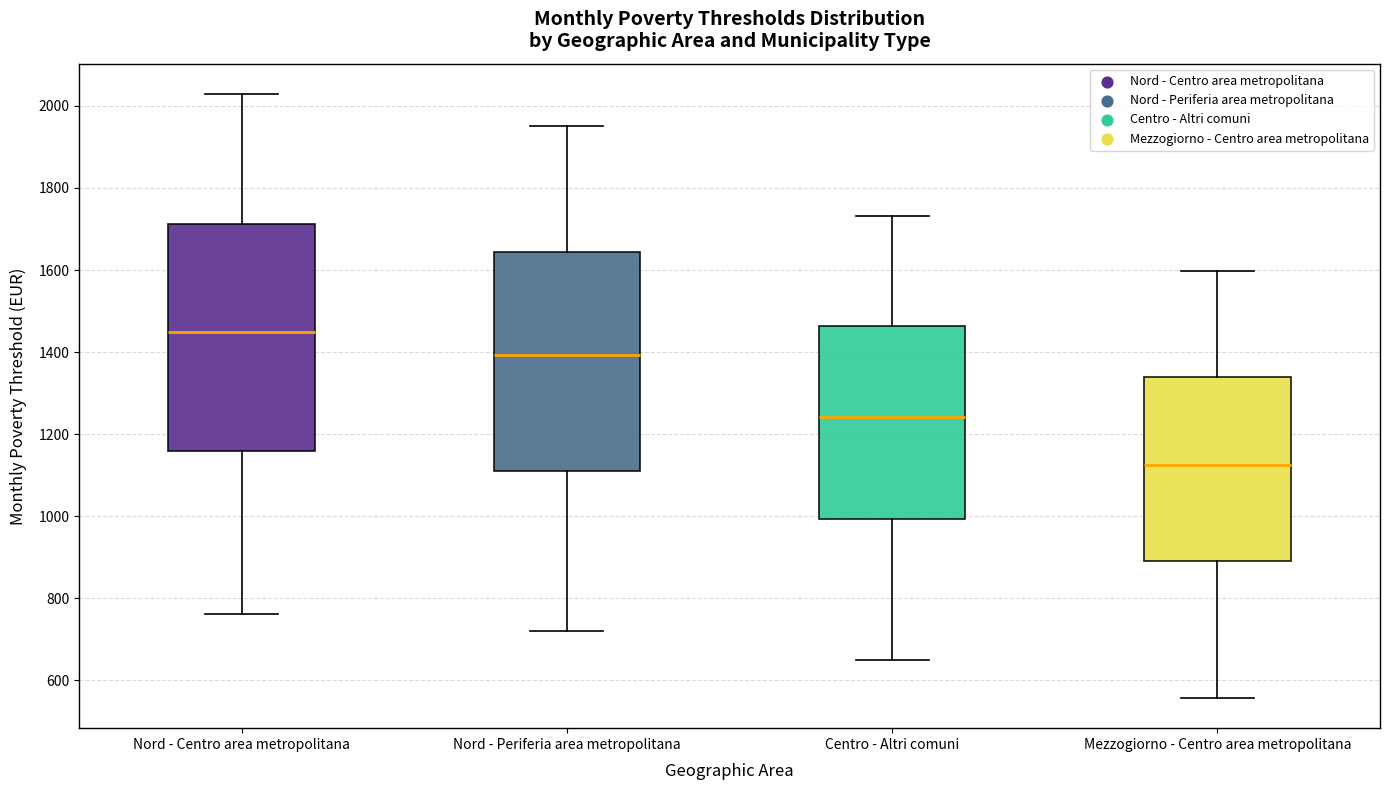

Comparing the boxes themselves (not the whiskers), which one is the tallest?

Nord - Centro area metropolitana